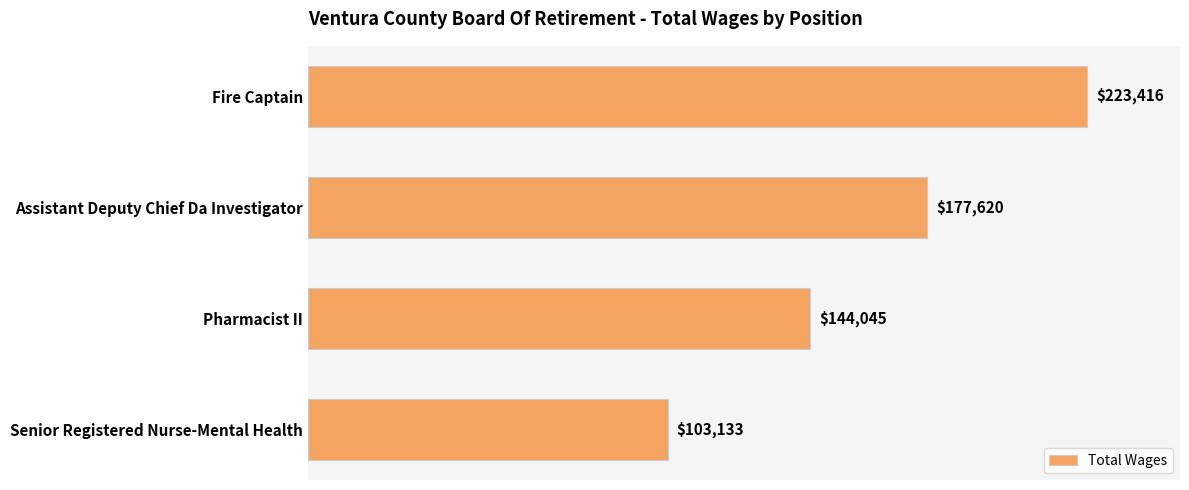

What is the maximum value shown in the chart?

223416